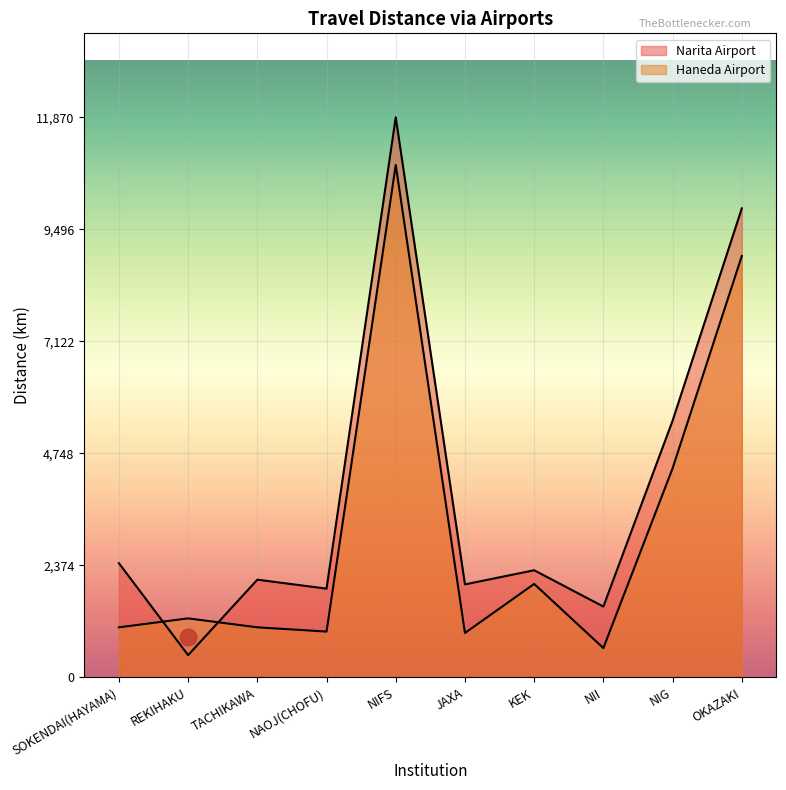

At which category does the chart reach its minimum across all series?

REKIHAKU